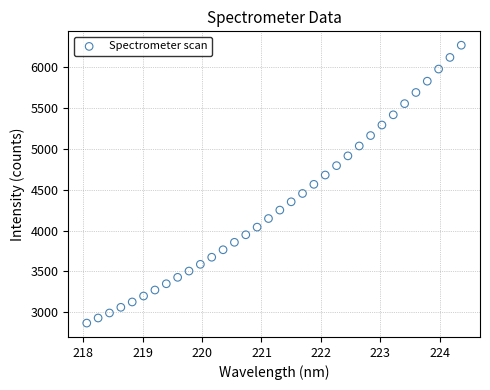

What is the range of Y values (max minus min)?

3402.4